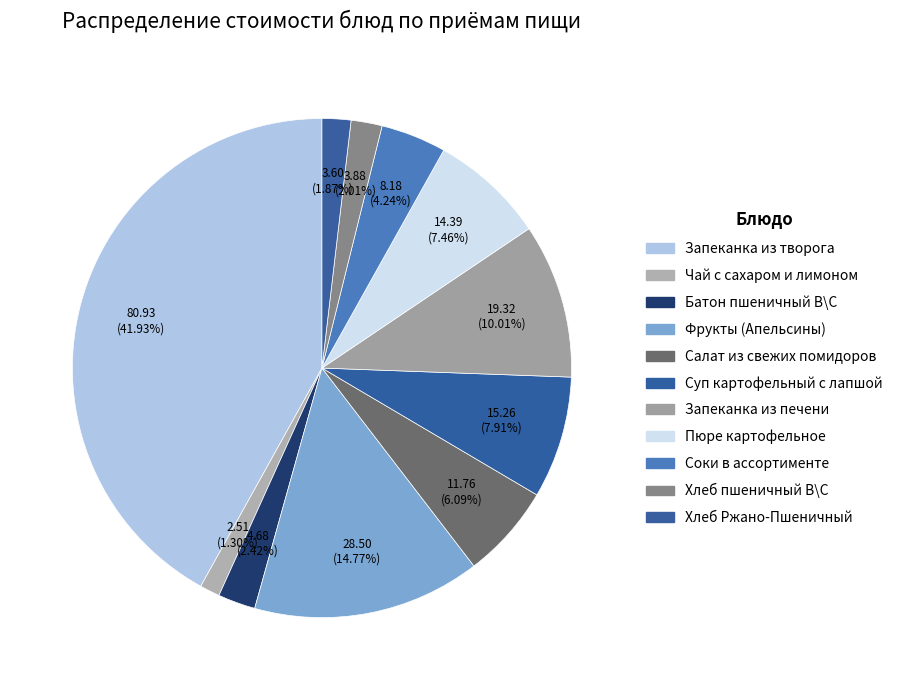

Count the number of slices in the pie.

11